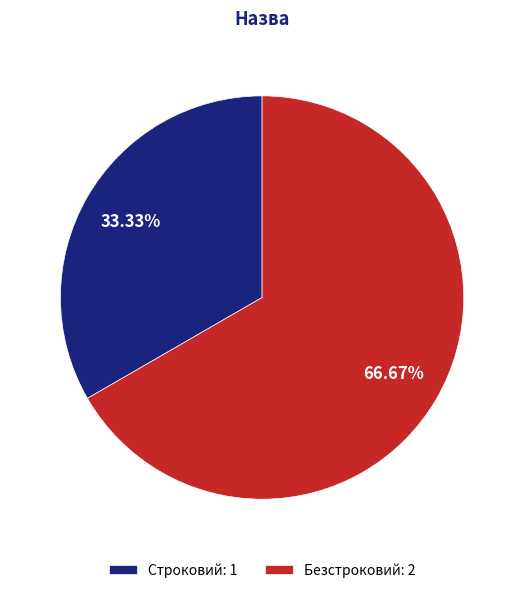

What percentage is the Строковий slice, to the nearest percent?

33%